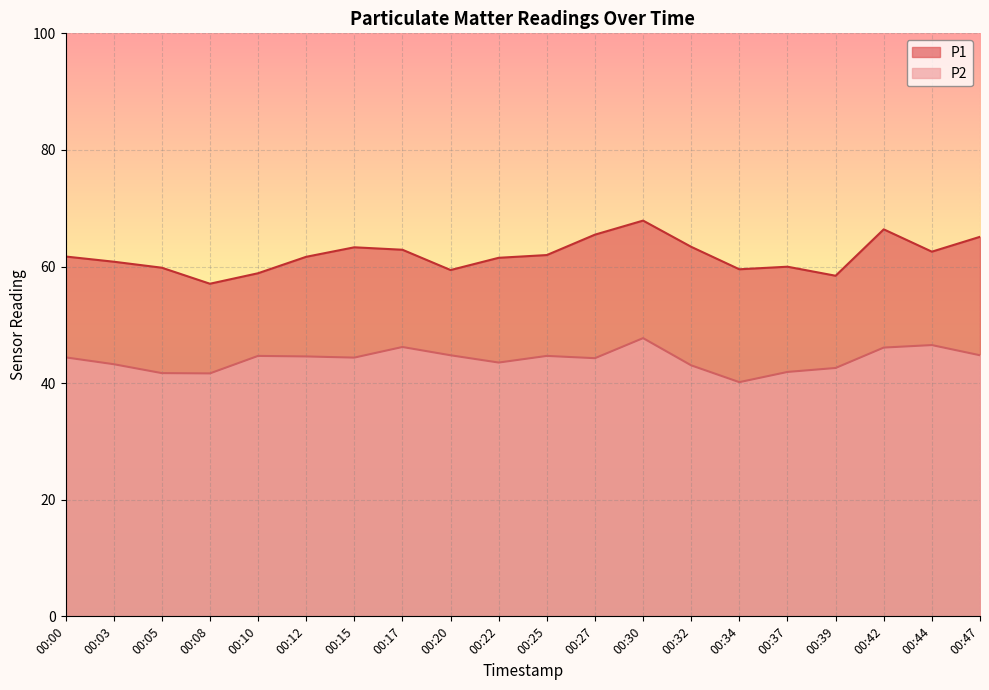

Which label corresponds to the largest value in the chart?

00:30